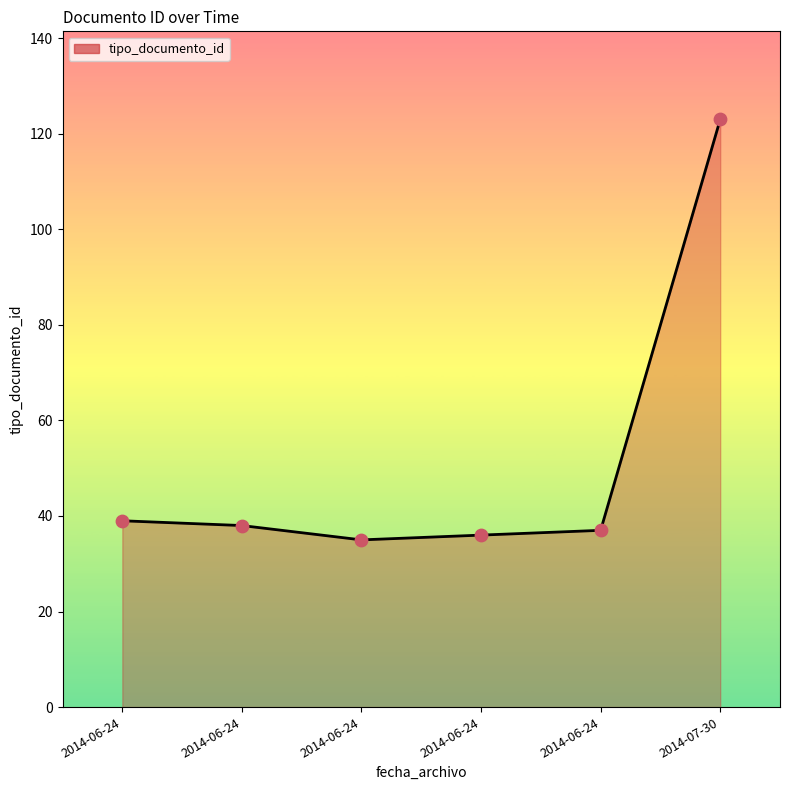

What is the ratio of the value at 2014-06-24 to the value at 2014-06-24?

1.0